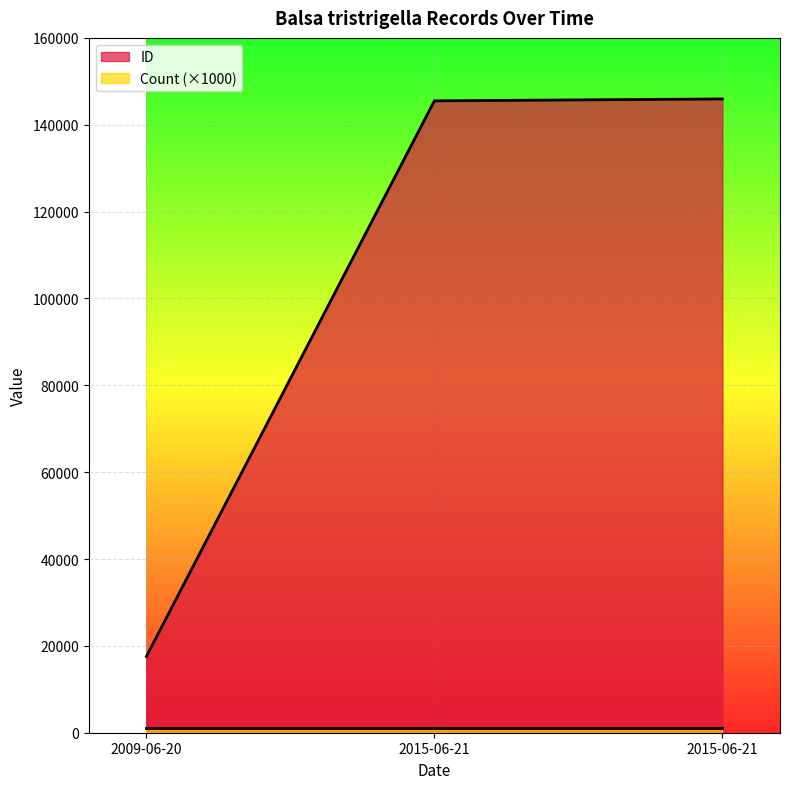

Reading right to left, what are all the values shown in this chart?

2015-06-21=145943	2015-06-21=145507	2009-06-20=17549